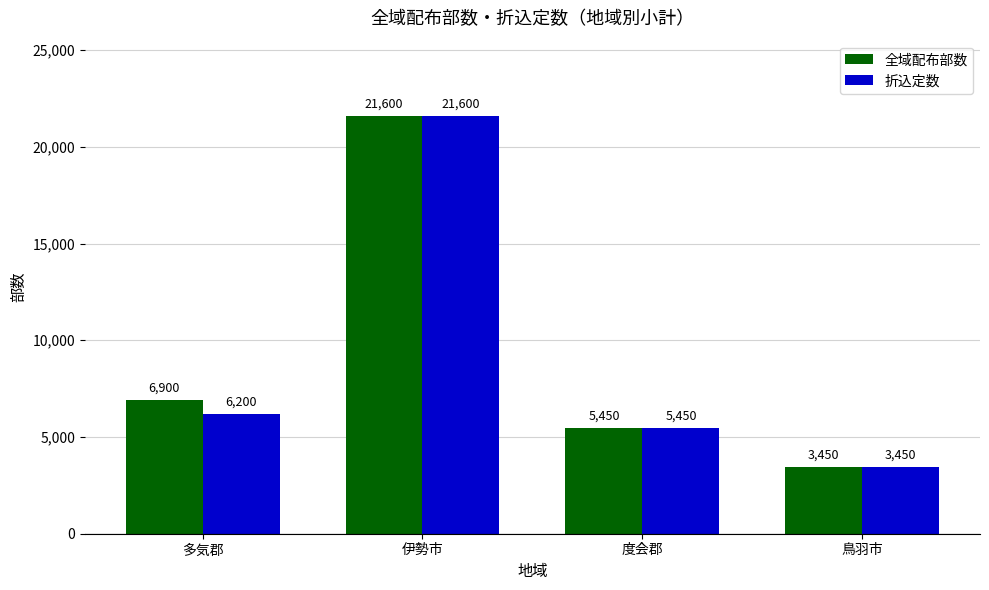

Reading left to right, what are all the values shown in this chart?

全域配布部数: 6900	21600	5450	3450
折込定数: 6200	21600	5450	3450